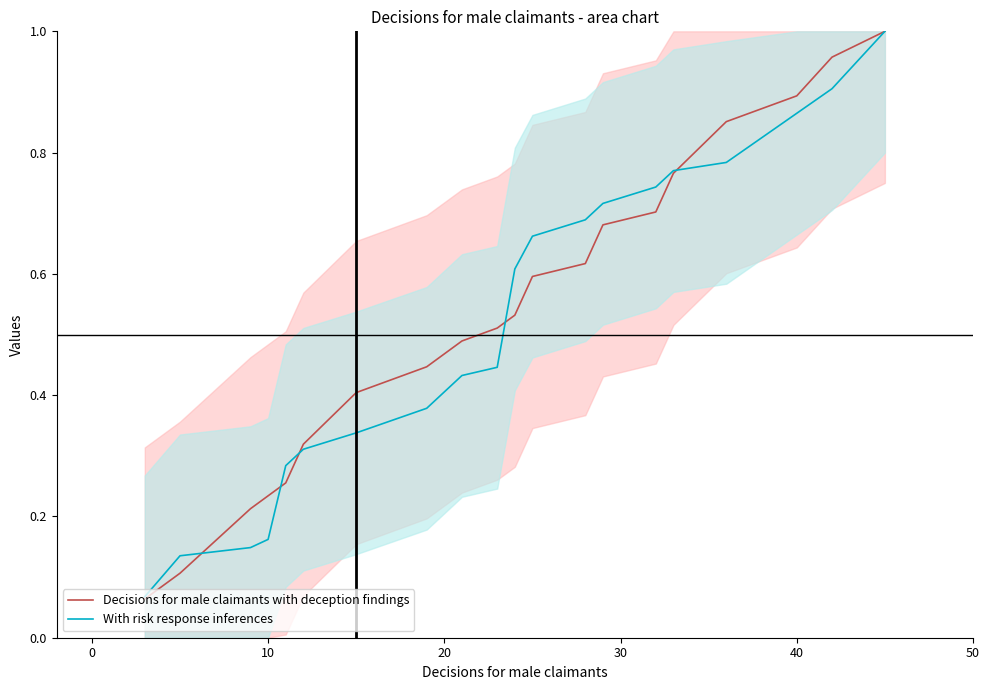

Is it true that With risk response inferences equals 0.0 at −10?

False